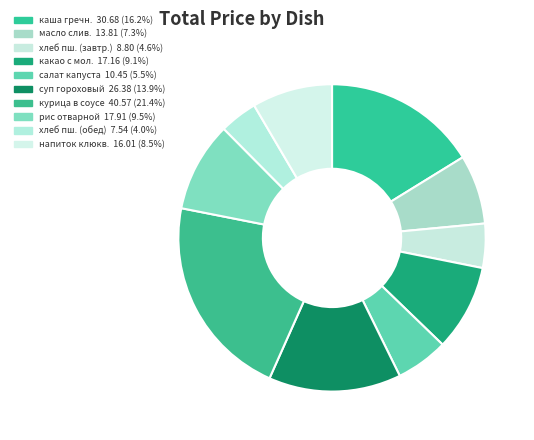

Which category has the biggest portion of the pie?

курица в соусе